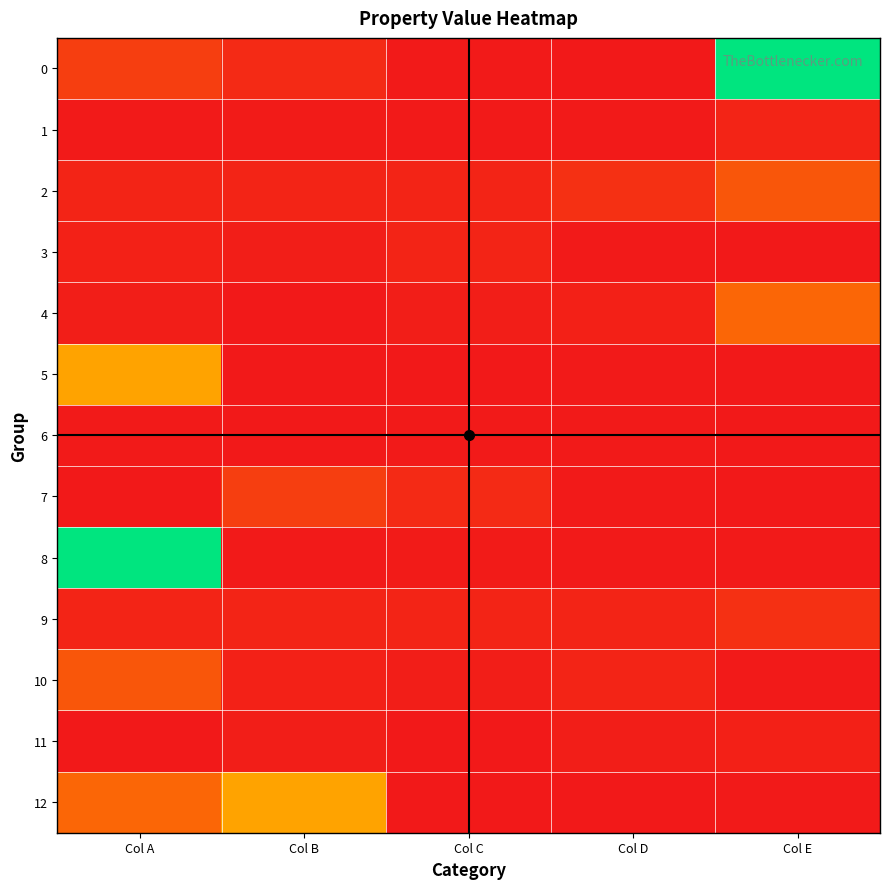

Reading left to right, what are all the values shown in this chart?

0: Col A=212415.5	Col B=101277.0	Col C=12390.4	Col D=7163.2	Col E=1732284.4
1: Col A=12959.1	Col B=17218.3	Col C=12390.4	Col D=14659.1	Col E=66501.6
2: Col A=66501.6	Col B=66501.6	Col C=66501.6	Col D=134310.0	Col E=352267.3
3: Col A=53893.4	Col B=30976.0	Col C=66380.6	Col D=8935.9	Col E=5735.4
4: Col A=30225.8	Col B=1881.5	Col C=35065.8	Col D=48345.6	Col E=438867.0
5: Col A=738838.1	Col B=5747.5	Col C=8470.0	Col D=8712.0	Col E=4719.0
6: Col A=12886.5	Col B=5687.0	Col C=11616.0	Col D=8893.5	Col E=7623.0
7: Col A=4174.5	Col B=212415.5	Col C=101277.0	Col D=12390.4	Col E=7163.2
8: Col A=1732284.4	Col B=12959.1	Col C=17218.3	Col D=12390.4	Col E=14659.1
9: Col A=66501.6	Col B=66501.6	Col C=66501.6	Col D=66501.6	Col E=134310.0
10: Col A=352267.3	Col B=53893.4	Col C=30976.0	Col D=66380.6	Col E=8935.9
11: Col A=5735.4	Col B=30225.8	Col C=1881.5	Col D=35065.8	Col E=48345.6
12: Col A=438867.0	Col B=738838.1	Col C=5747.5	Col D=8470.0	Col E=8712.0